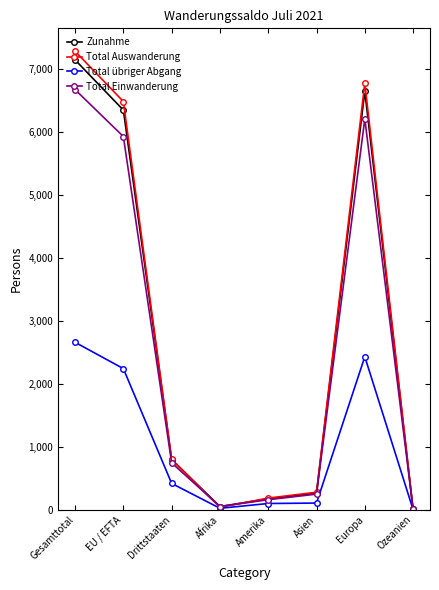

Is the value of Total Auswanderung at Drittstaaten greater than the value of Zunahme at Amerika?

Yes